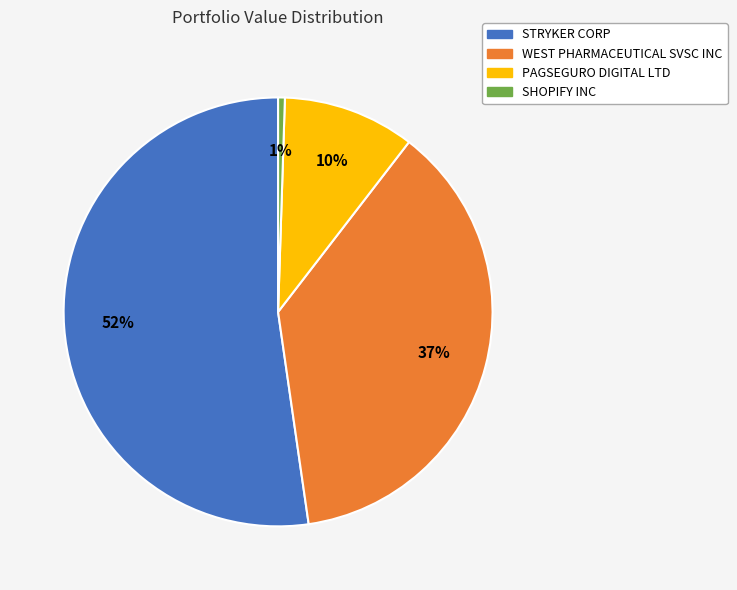

Is it true that SHOPIFY INC is 1% of the pie?

True